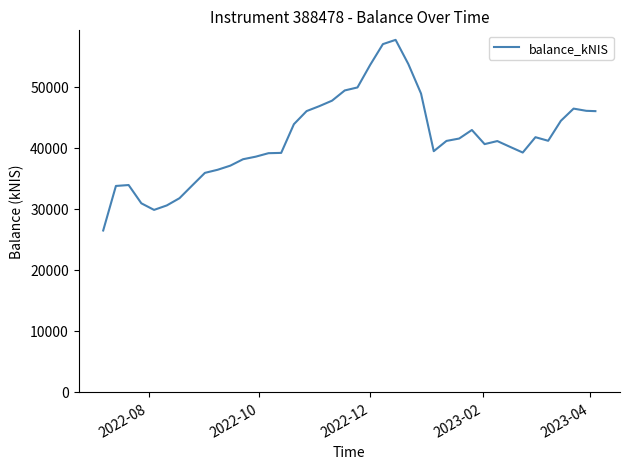

What is the smallest value displayed?

26458.3